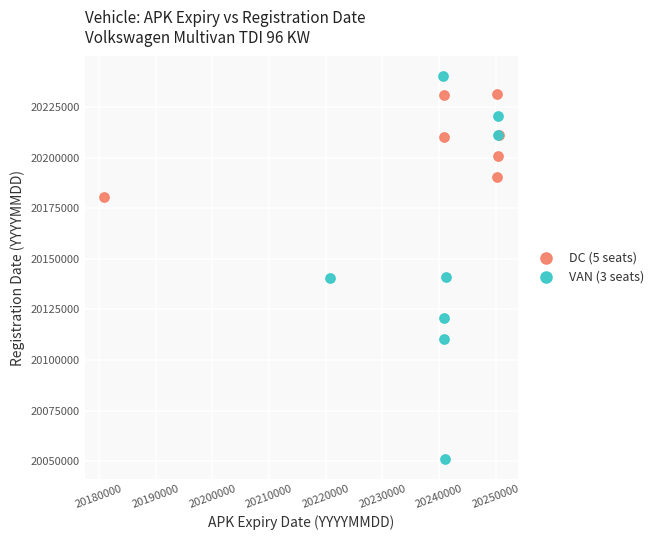

Which series has the widest spread of Y values?

VAN (3 seats)